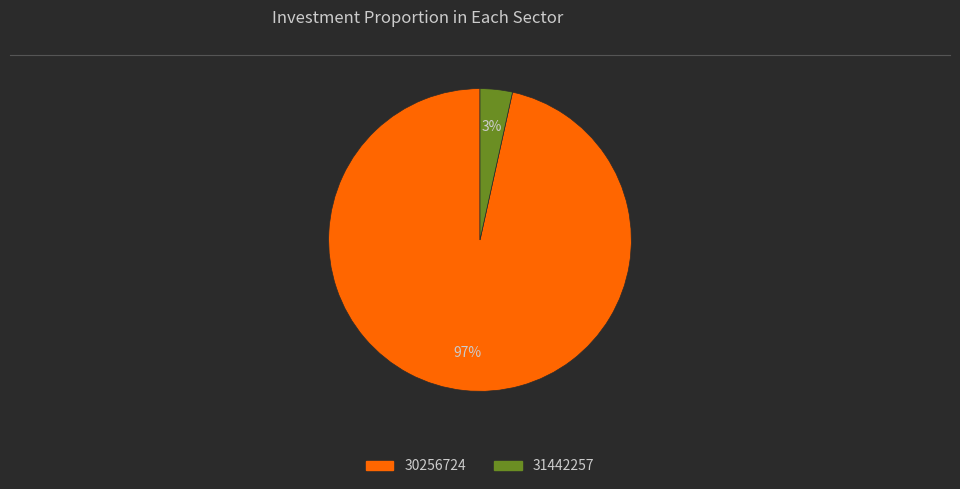

How many slices are in this pie chart?

2